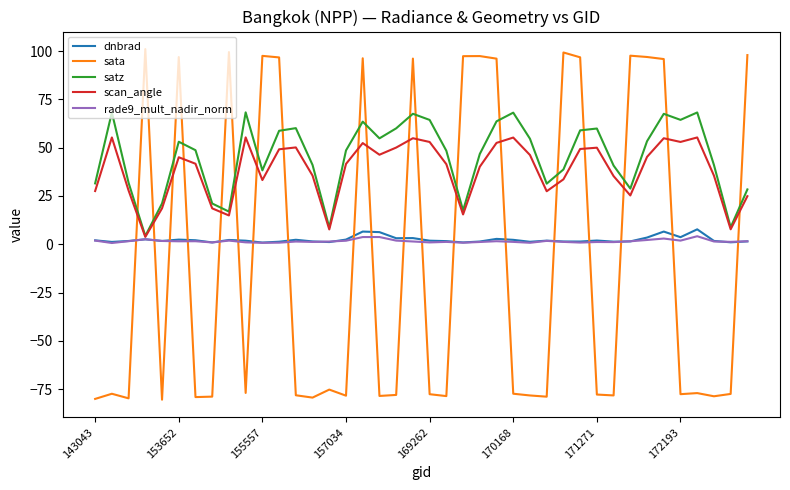

Does the chart have visible grid lines?

No